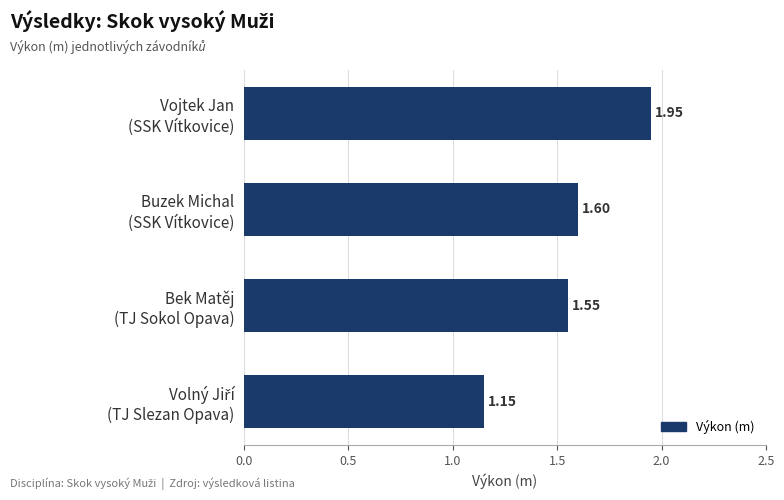

Count the number of categories in the chart.

4